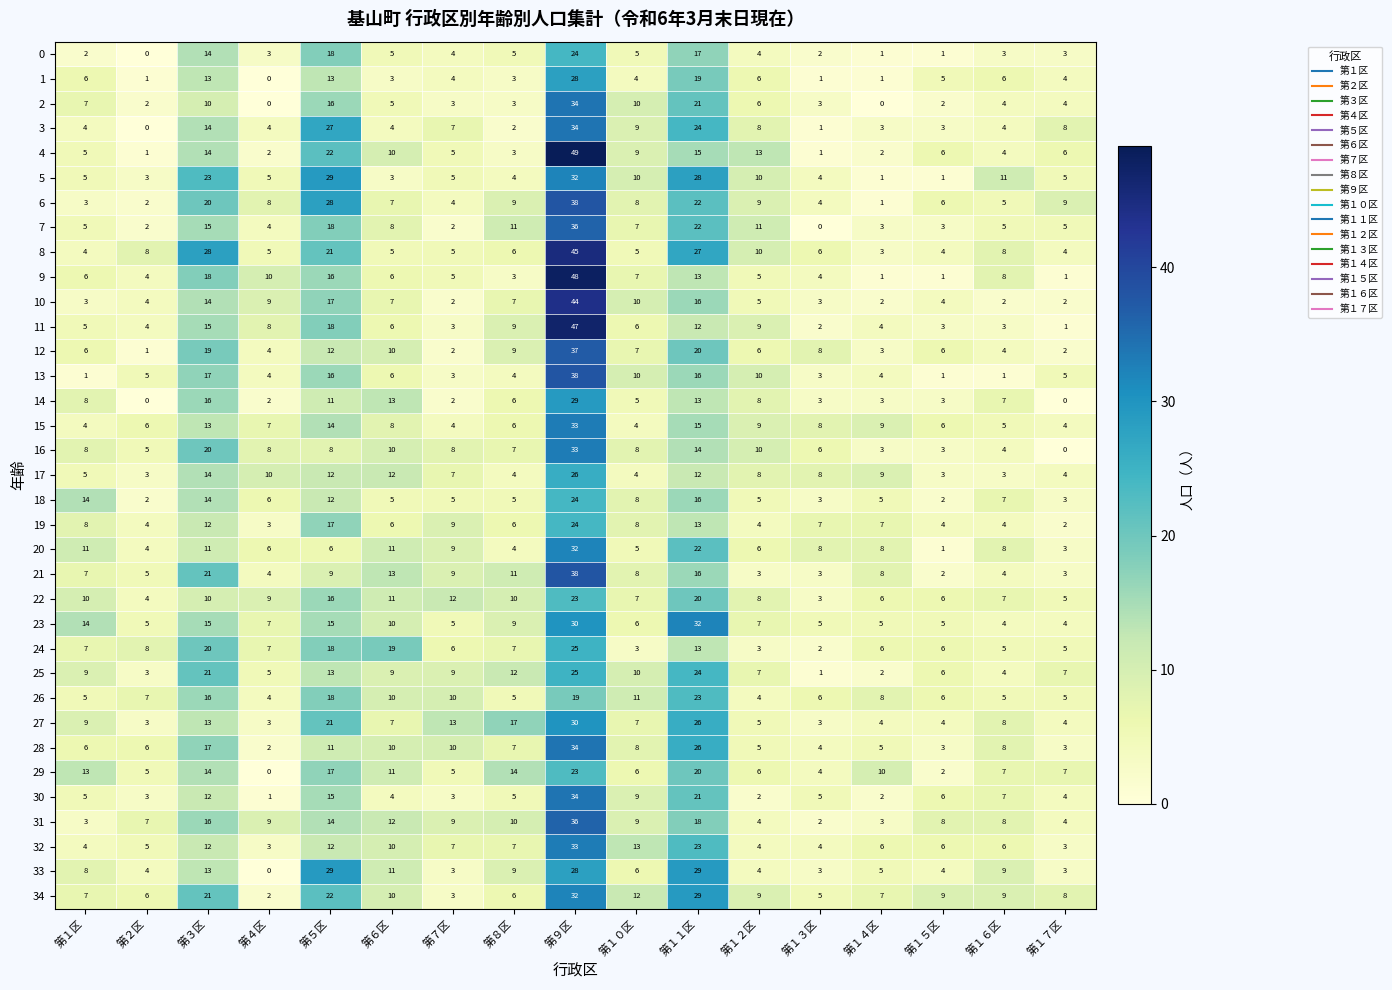

Between 第３区 and 第７区, which series saw the biggest shift?

8